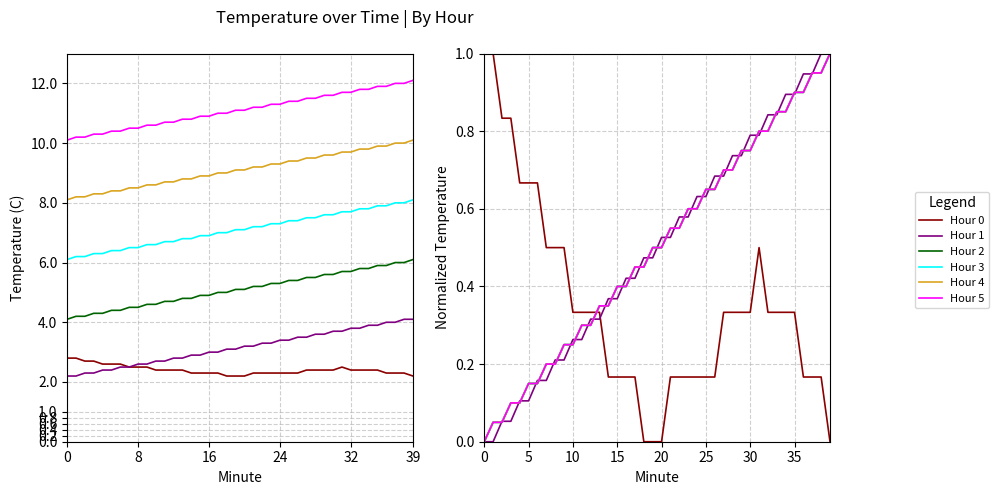

True or false: Hour 0 has a value of 0.4 at 8.

False